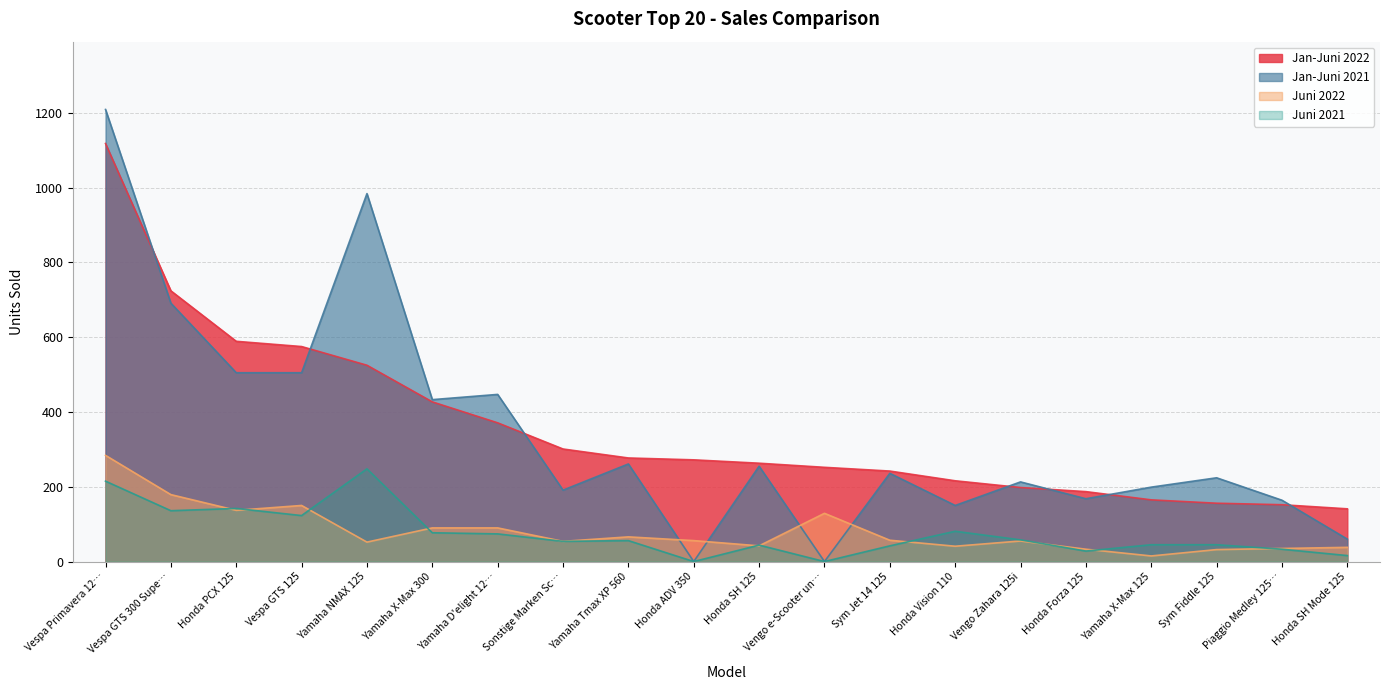

At Yamaha X-Max 125, list the series in order from smallest to largest.

Juni 2022, Juni 2021, Jan-Juni 2022, Jan-Juni 2021